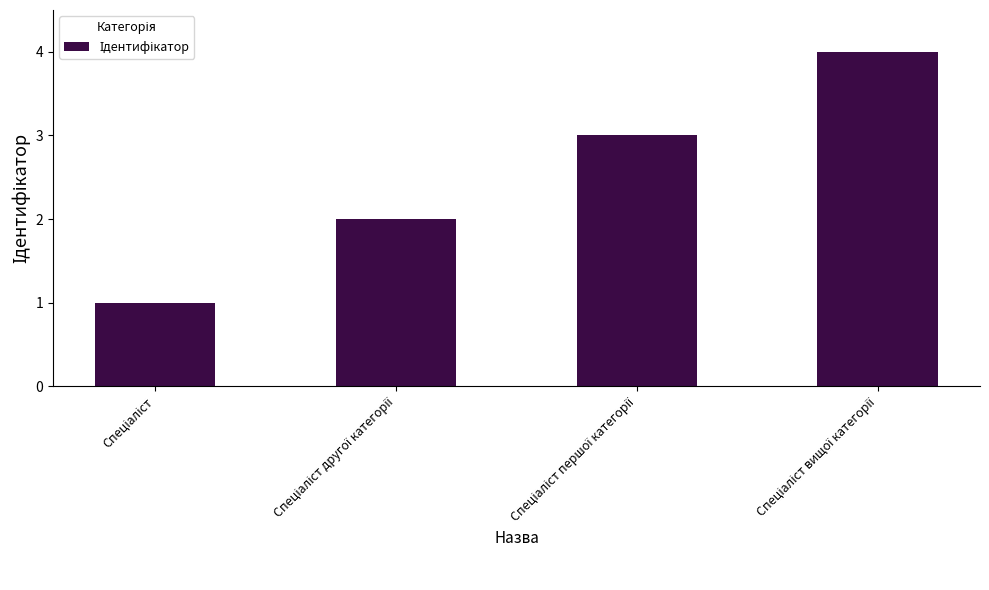

What is the maximum value shown in the chart?

4